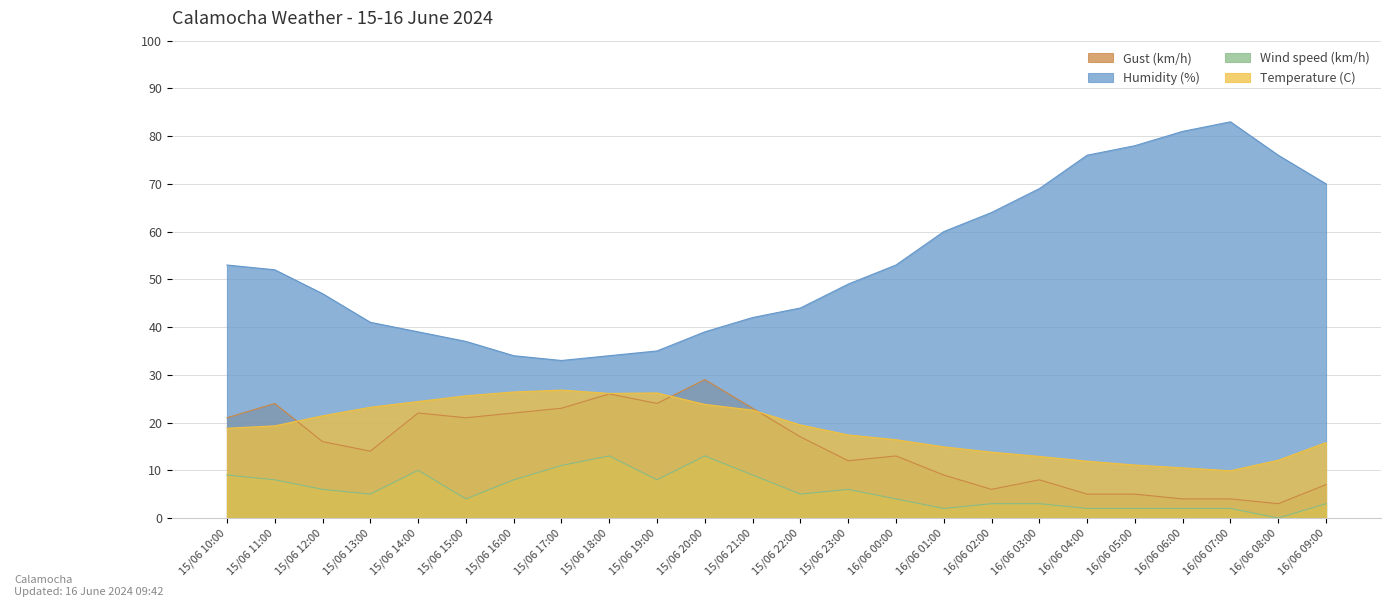

Read the Temperature (C) value at 15/06 14:00.

24.4